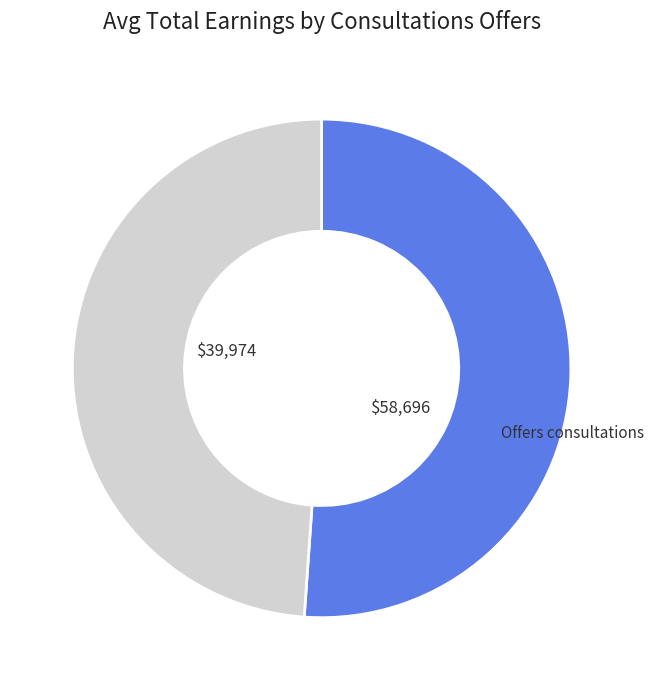

Approximately how many times larger is the value at Doesn't offer consultations compared to Offers consultations?

1.0